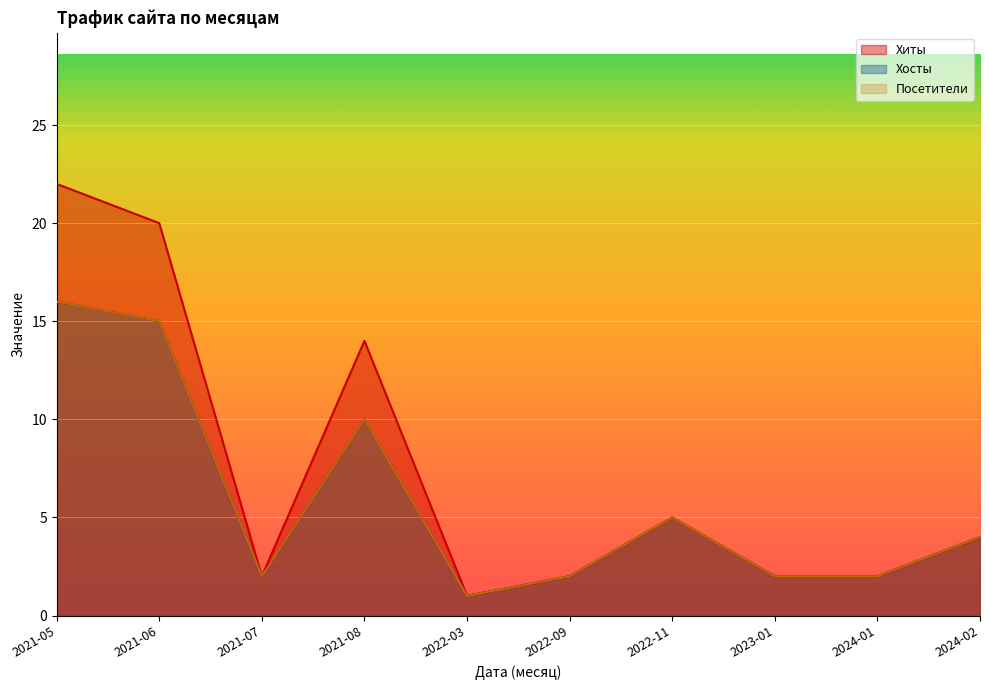

What is the sum of the Хосты values at 2021-06 and 2021-07?

17